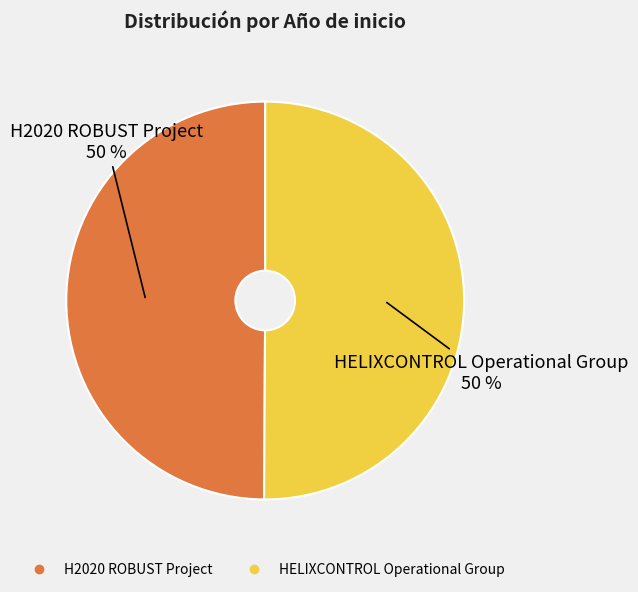

How many slices are in this pie chart?

2